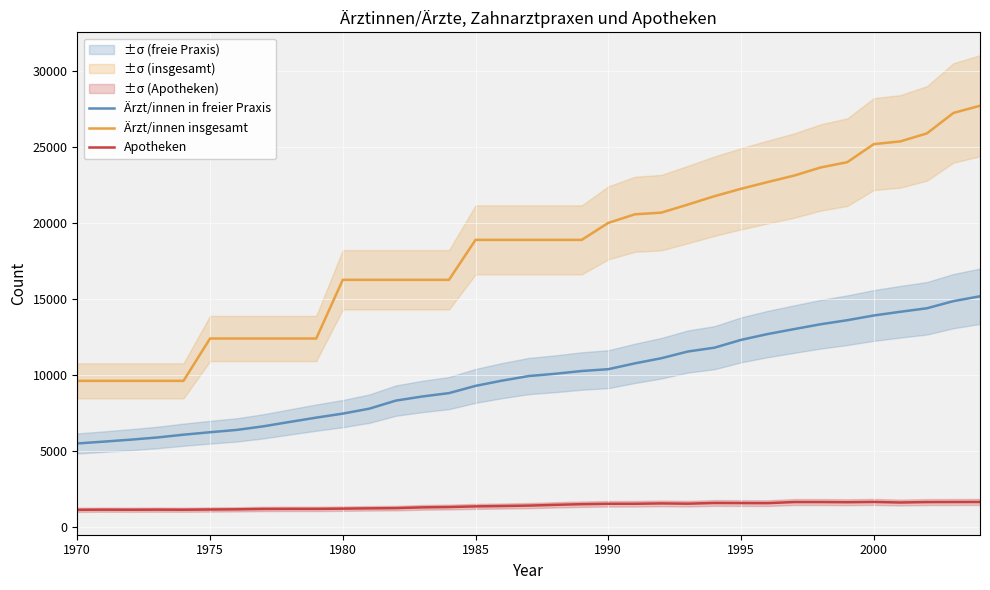

True or false: Apotheken and Ärzt/innen insgesamt cross at least once.

False